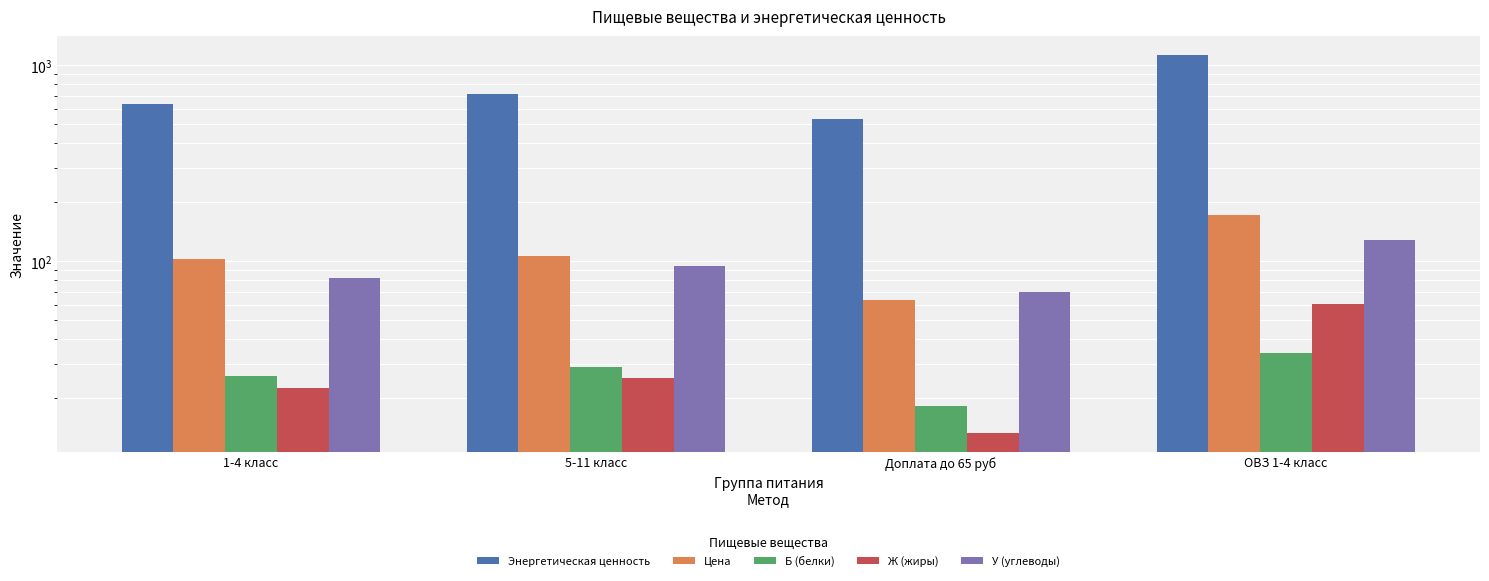

Is the value of У (углеводы) at 1-4 класс greater than the value of Энергетическая ценность at Доплата до 65 руб?

No